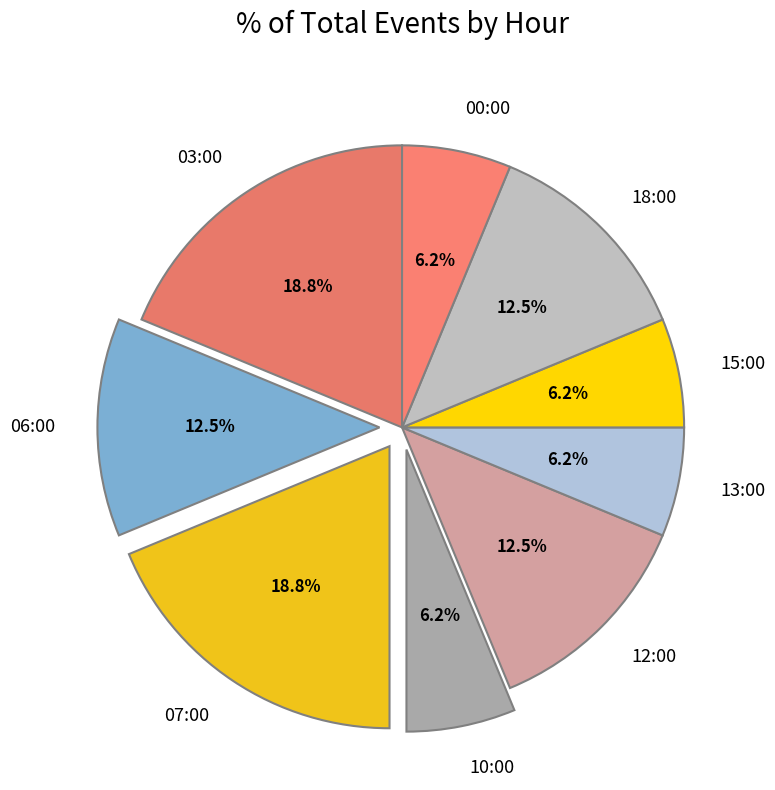

Between 13:00 and 12:00, which is larger?

12:00